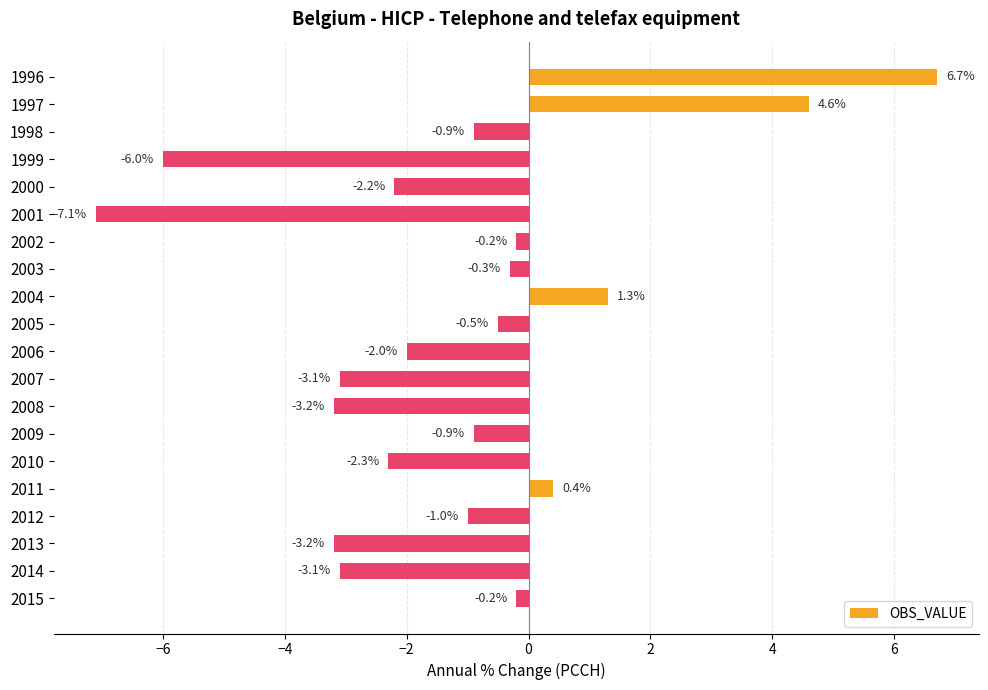

What is the approximate value at 2009?

-0.9